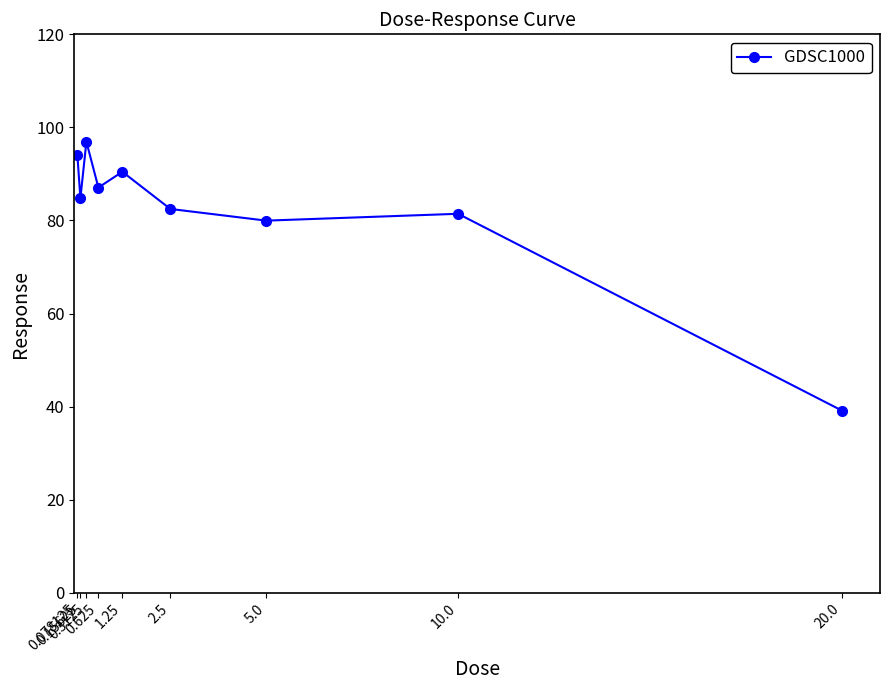

Rank the categories by value from highest to lowest.

0.3125, 0.078125, 1.25, 0.625, 0.15625, 2.5, 10.0, 5.0, 20.0